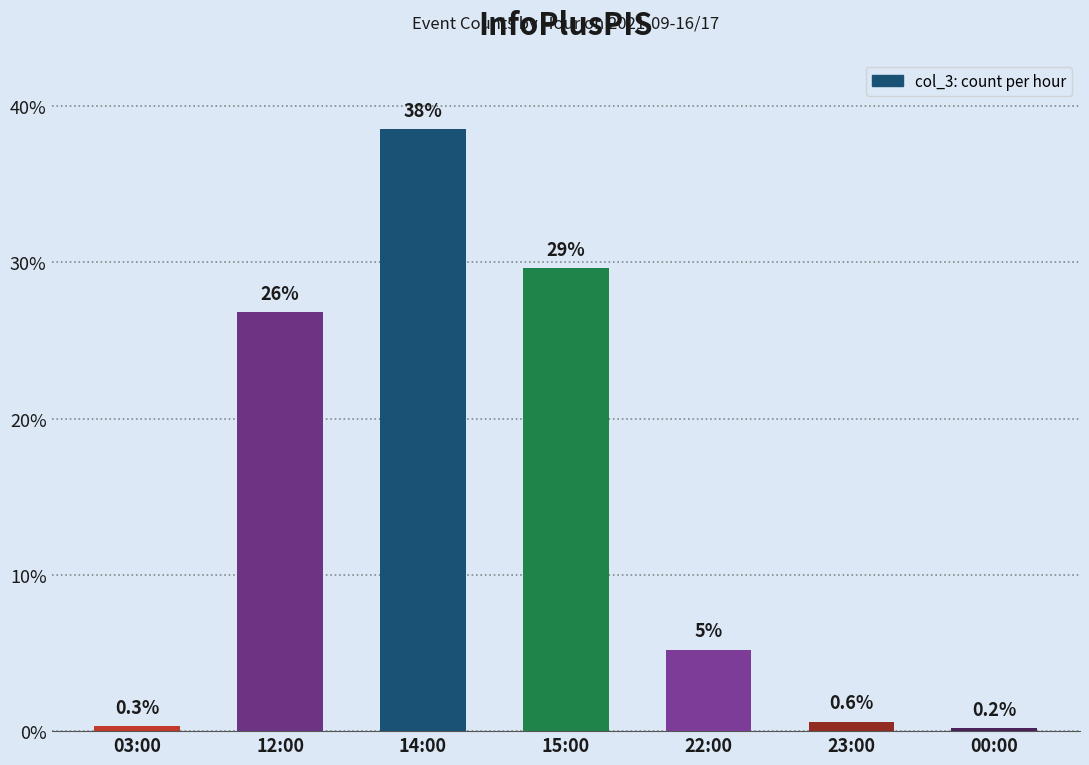

The chart shows a value of 233 at 14:00. True or false?

False